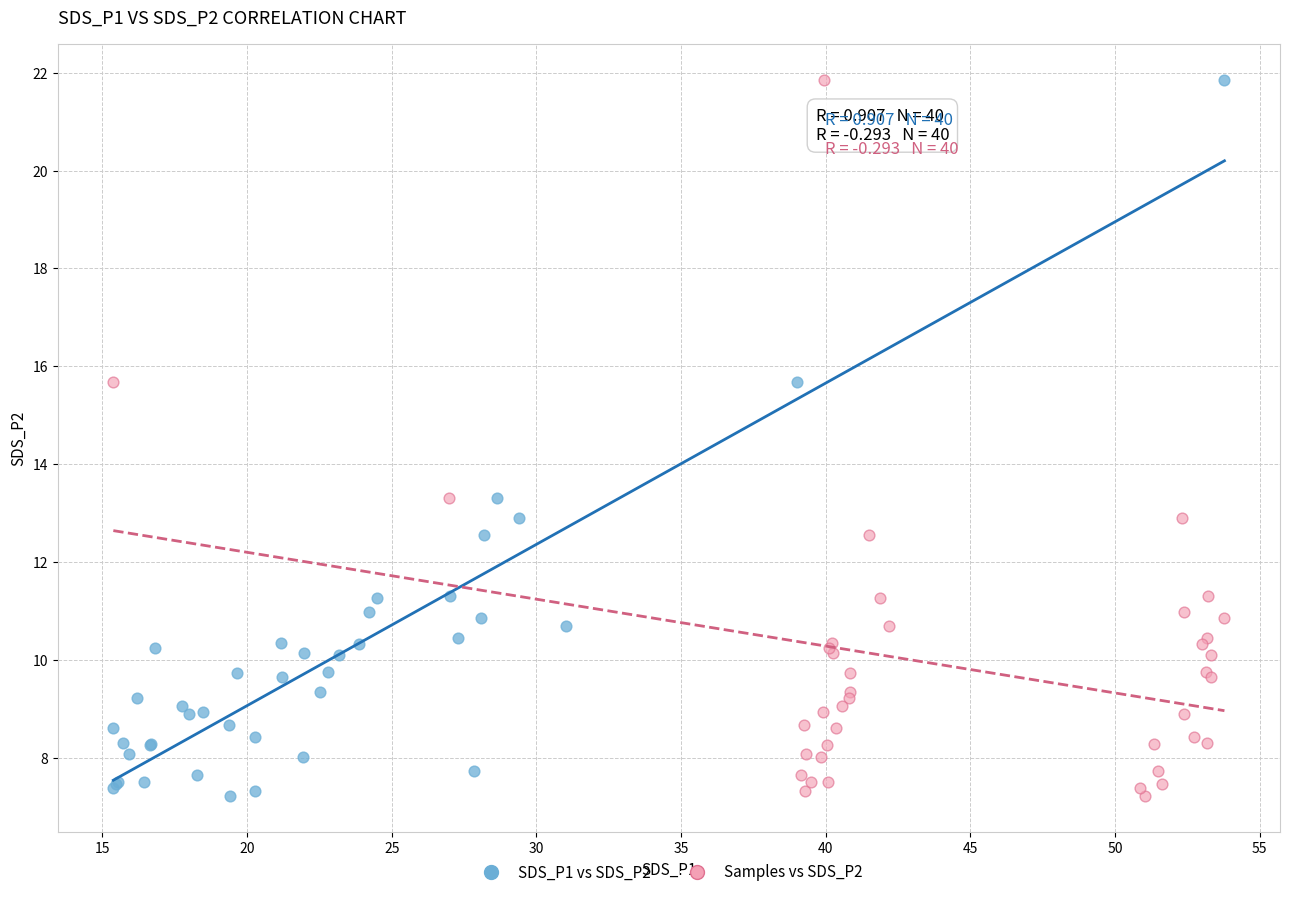

What are all the series names shown in the legend?

SDS_P1 vs SDS_P2, Samples vs SDS_P2